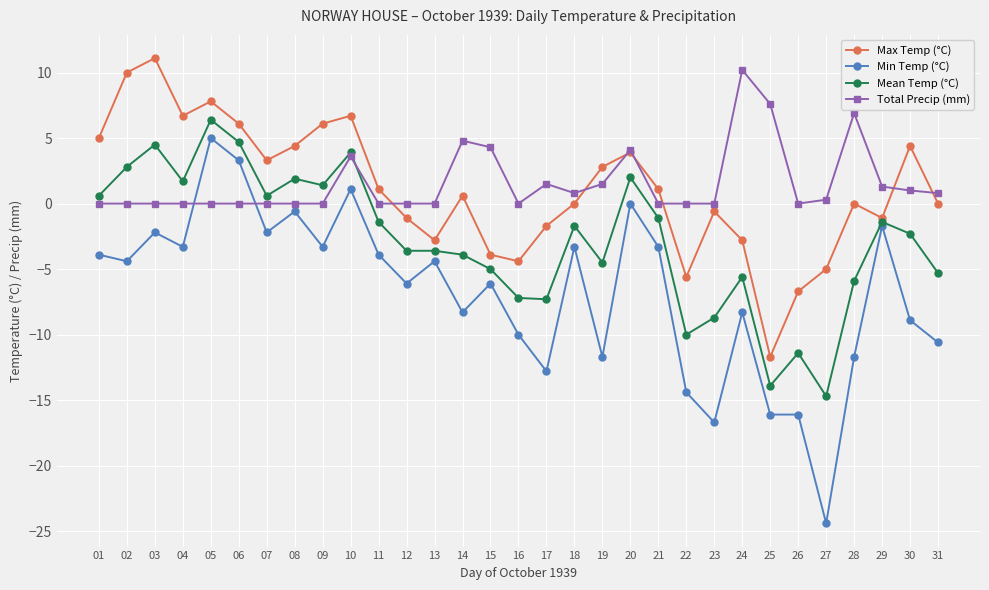

Which series has the largest total across all categories?

Total Precip (mm)